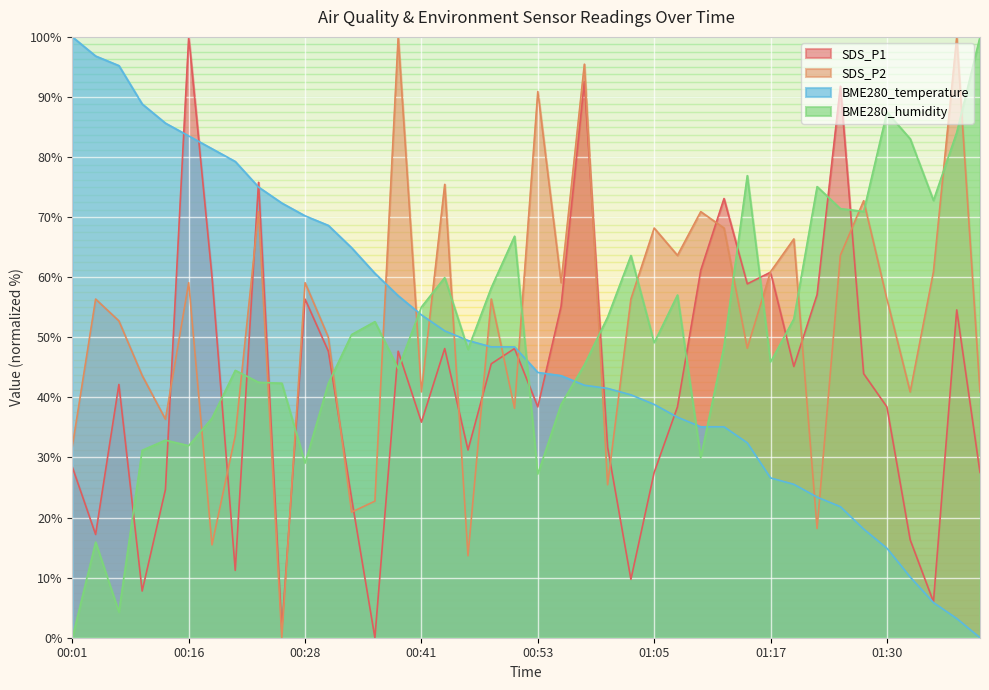

Which series ends up on top after the final intersection of BME280_humidity and BME280_temperature?

BME280_humidity